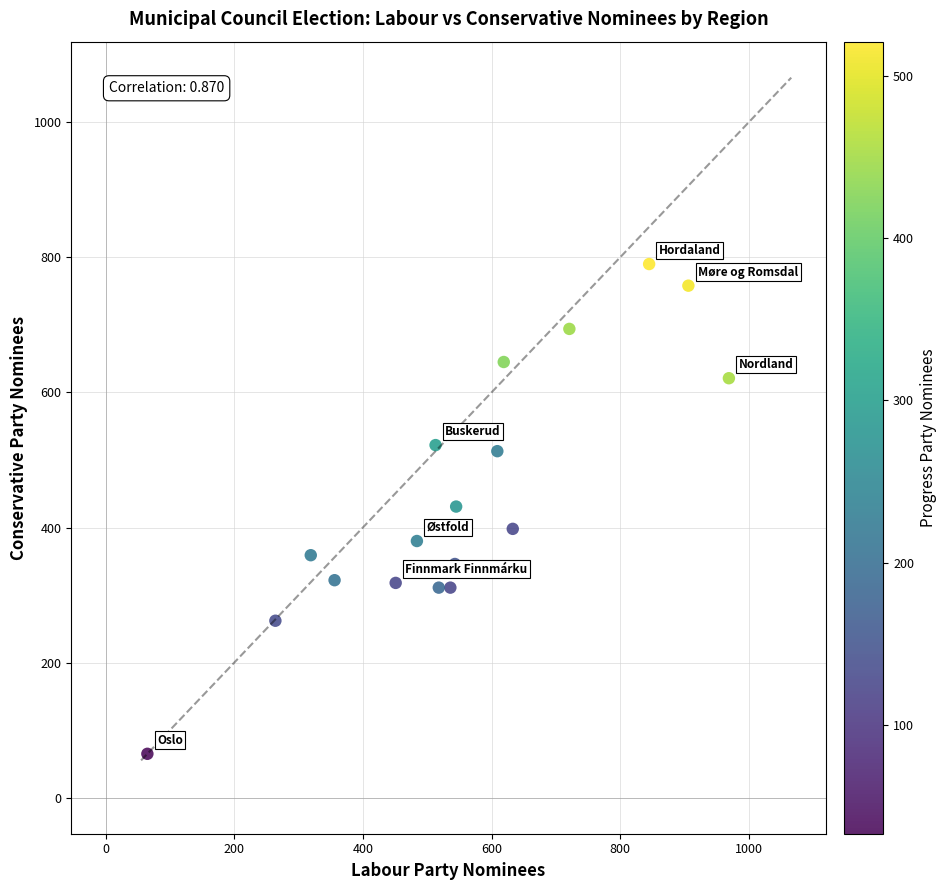

What is the range of X values (max minus min)?

904